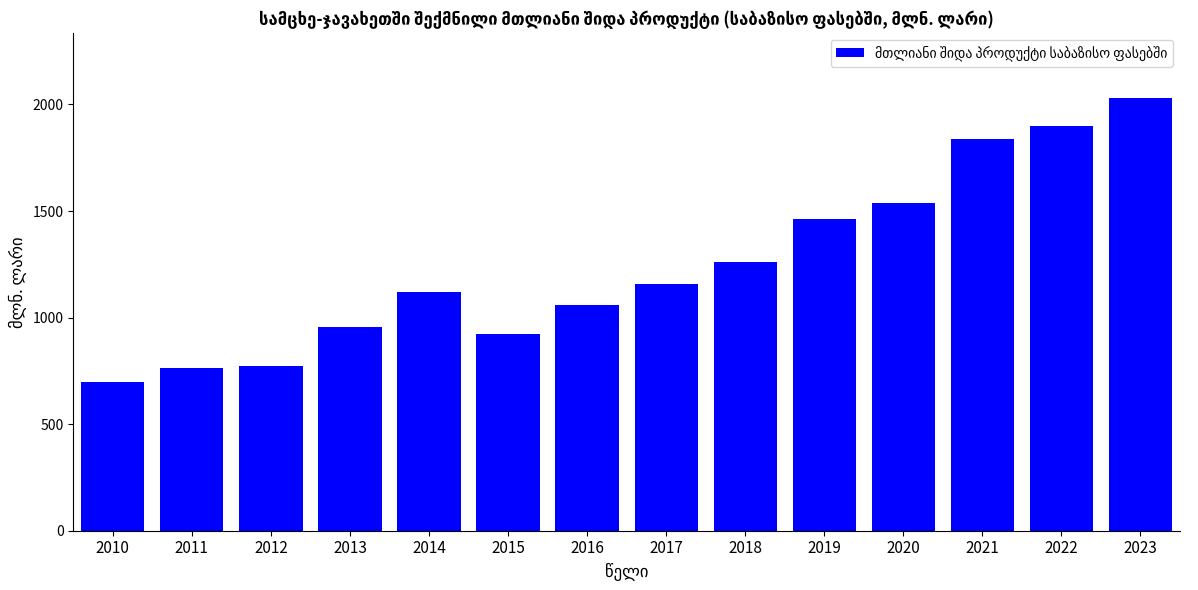

Count the number of data series in this chart.

1